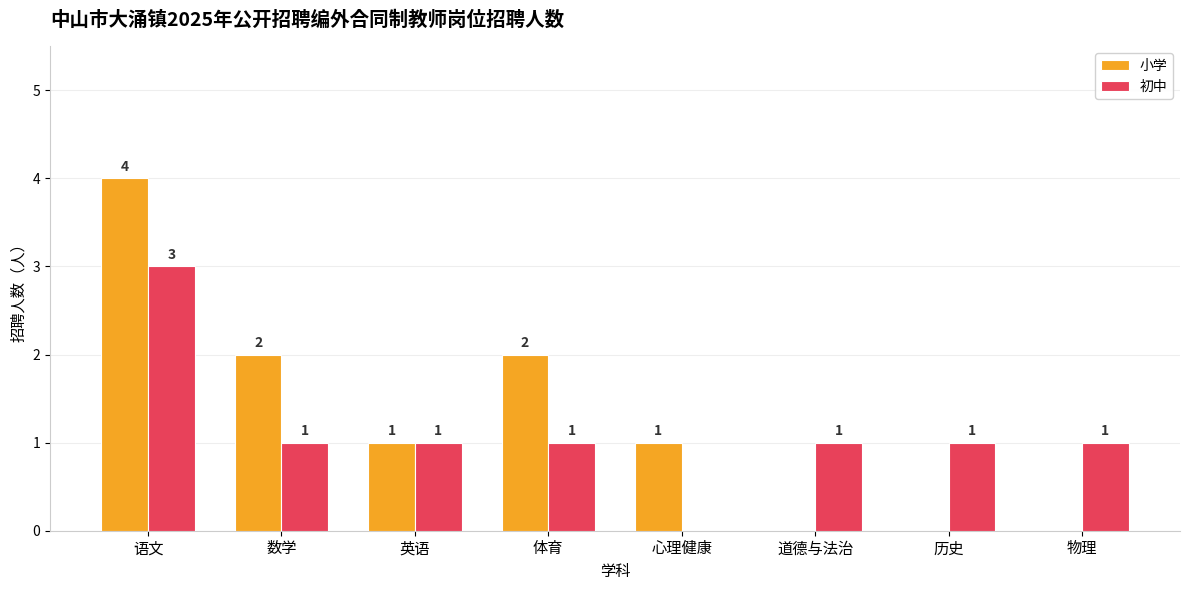

Where does the 初中 series first go above 1?

语文